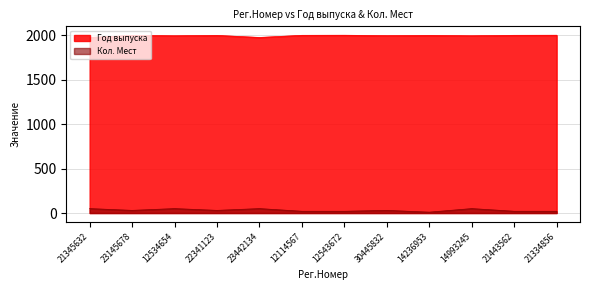

List the series in order of their peak value, highest first.

Год выпуска, Кол. Мест